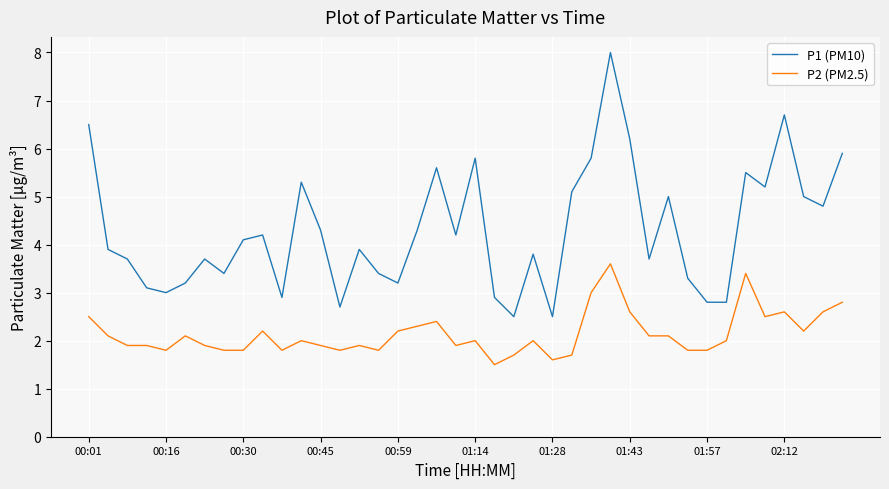

What are all the series names shown in the legend?

P1 (PM10), P2 (PM2.5)